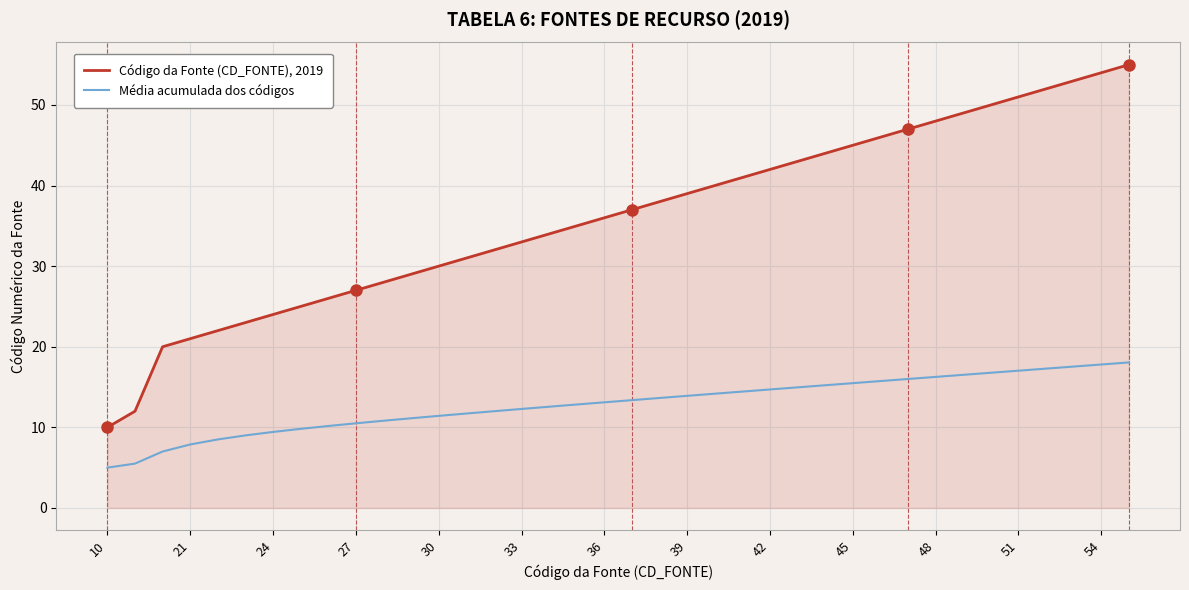

What is the highest value of the Código da Fonte (CD_FONTE), 2019 series?

55.0